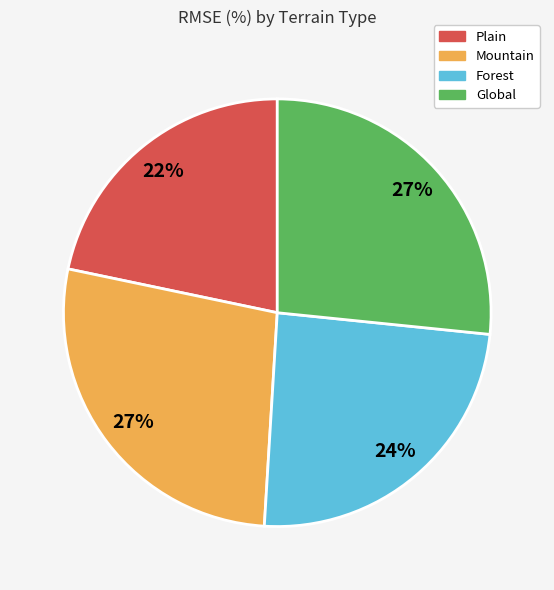

Is there any slice that represents more than half of the pie?

No